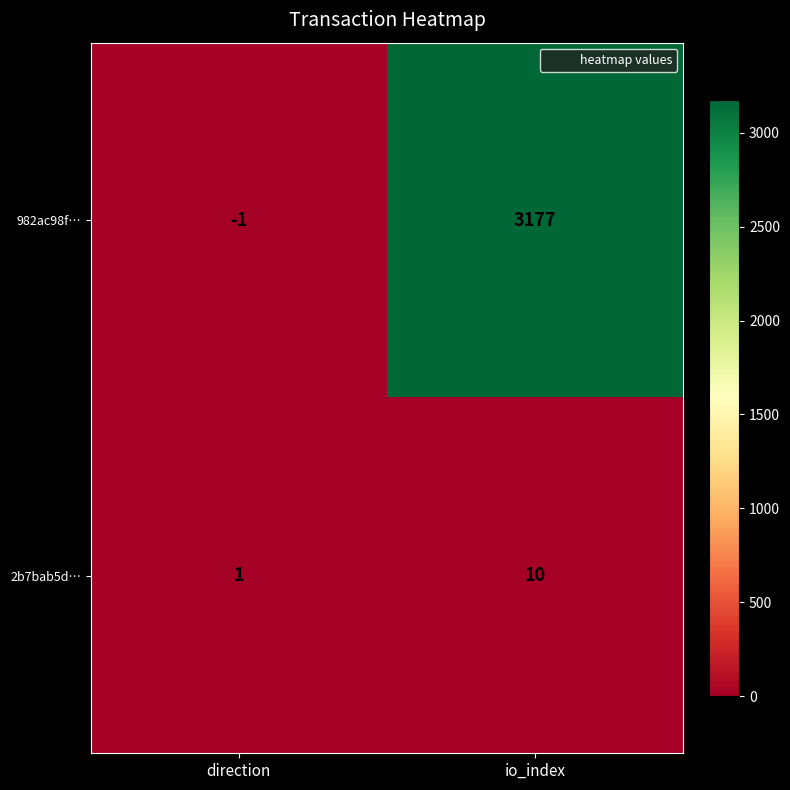

At which category does the chart reach its minimum across all series?

direction